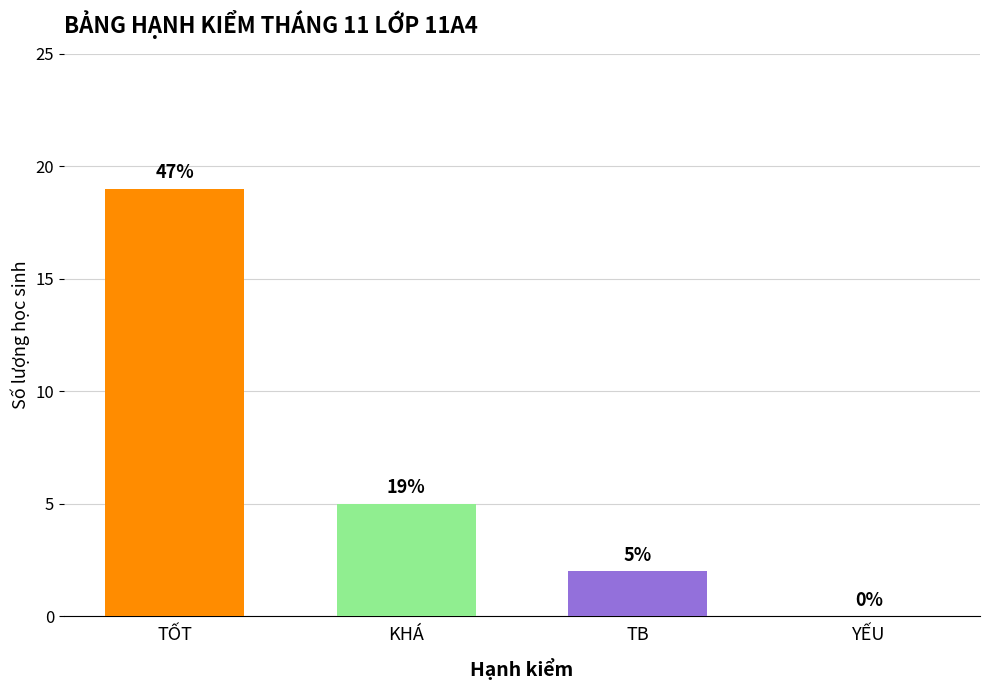

How many bars are there in total?

3